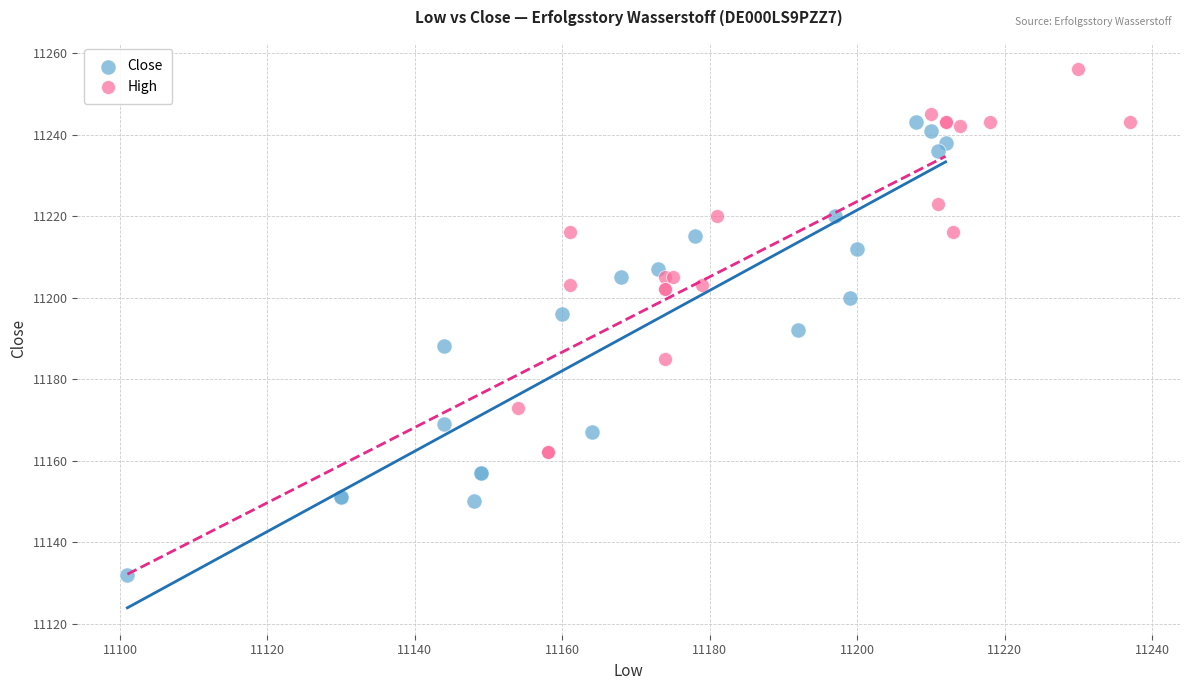

Which series contains the highest Y value?

High